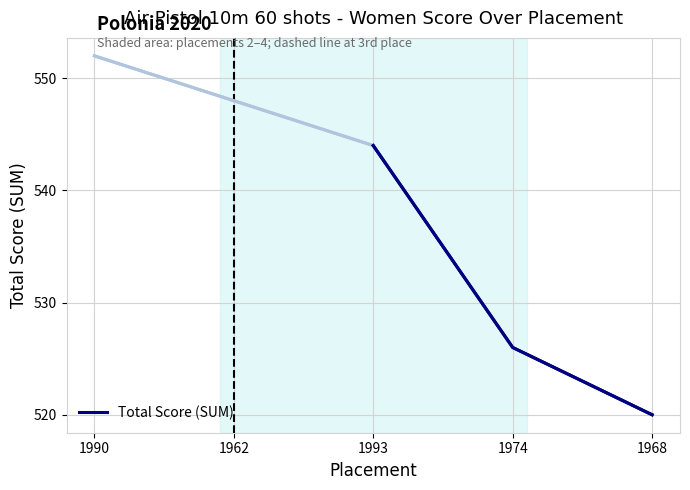

At which label does Total Score (SUM) reach its minimum?

1968